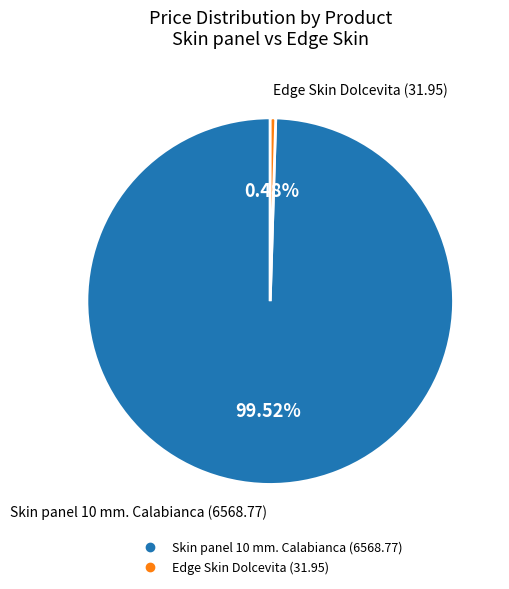

Rank the categories by value from lowest to highest.

Edge Skin Dolcevita, Skin panel 10 mm. Calabianca